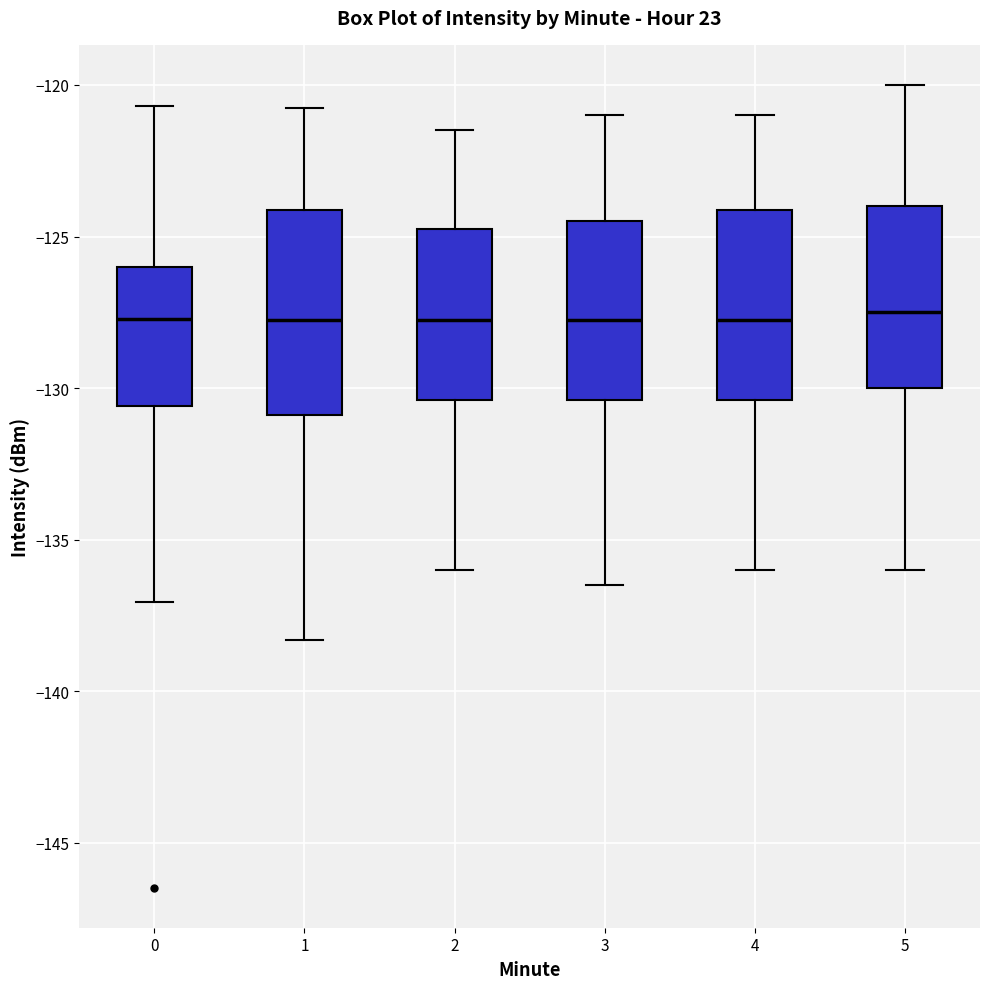

Comparing the boxes themselves (not the whiskers), which one is the tallest?

1